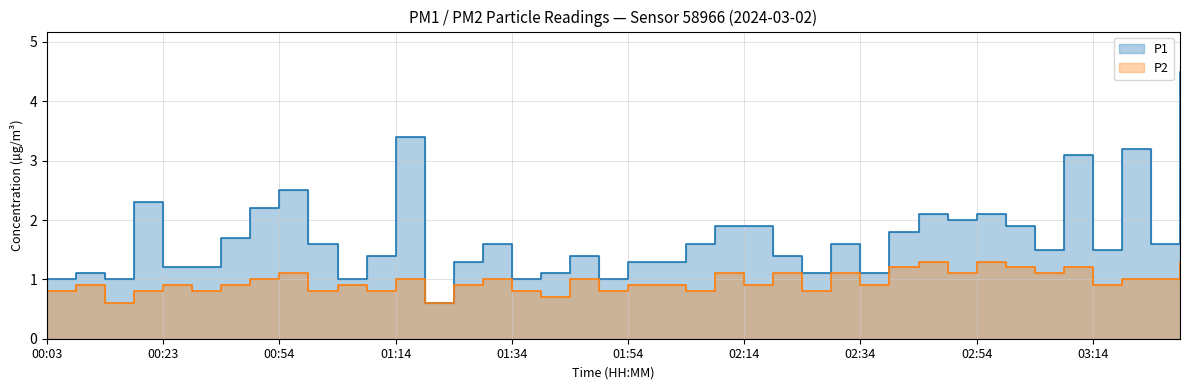

What is the spread (max minus min) of values at 01:04?

0.1